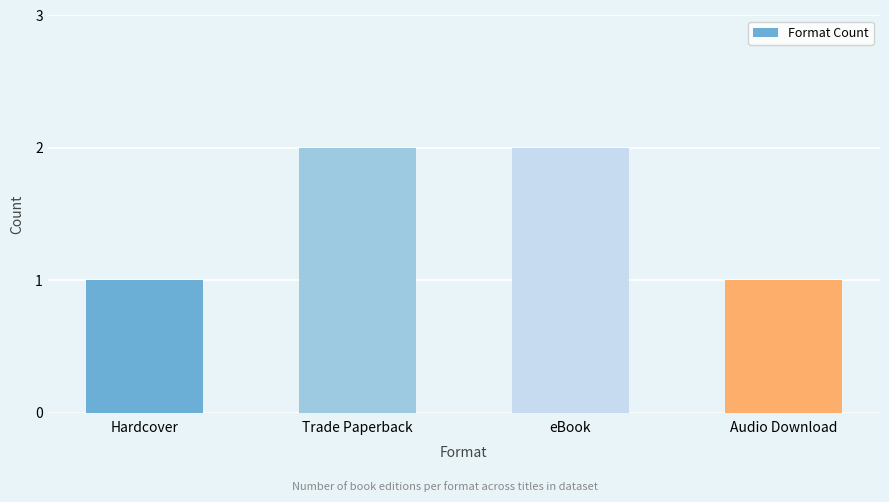

Is it true that the value at eBook is 4?

False